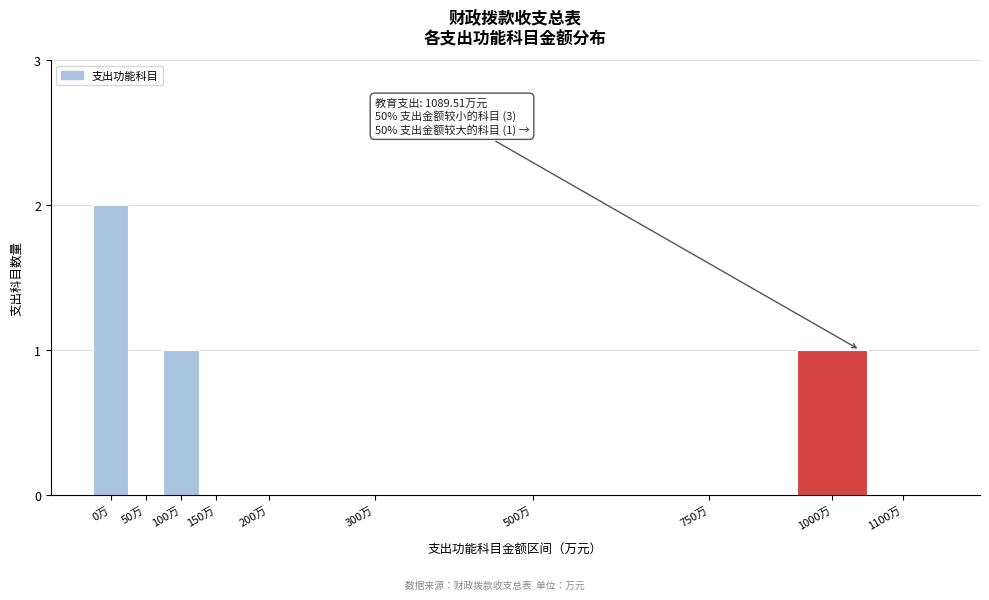

Reading right to left, what are all the values shown in this chart?

1100万=0	1000万=1	750万=0	500万=0	300万=0	200万=0	150万=0	100万=1	50万=0	0万=2